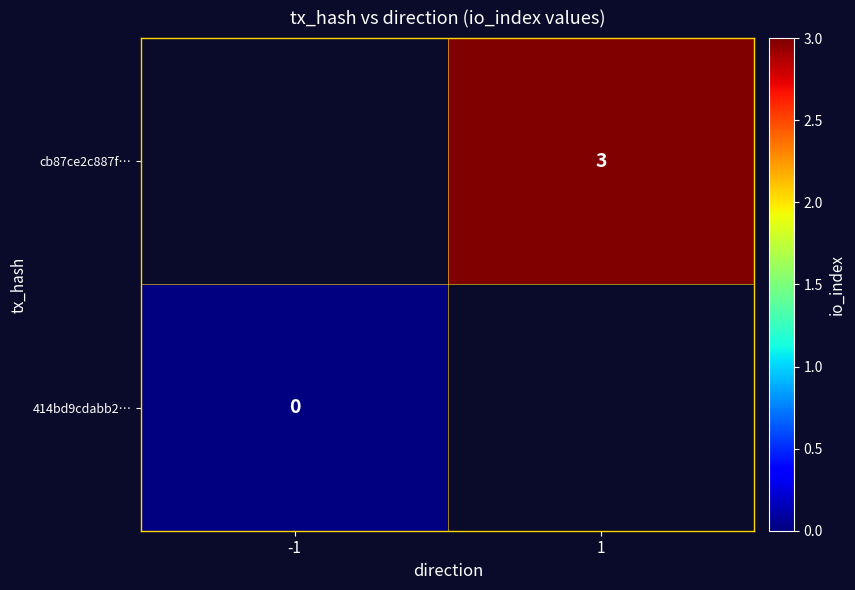

Which label corresponds to the smallest value in the chart?

-1